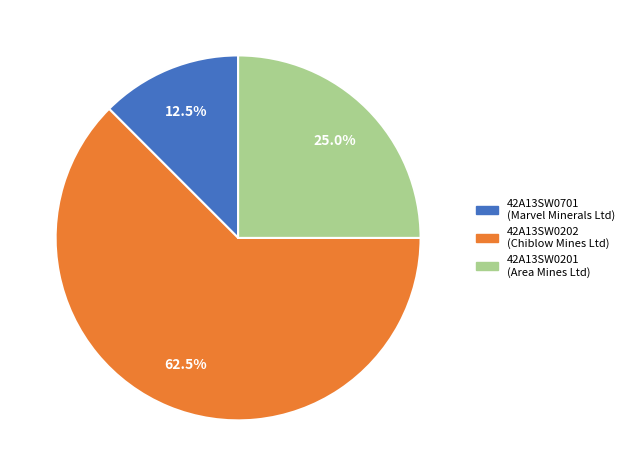

Which category accounts for the majority?

42A13SW0202